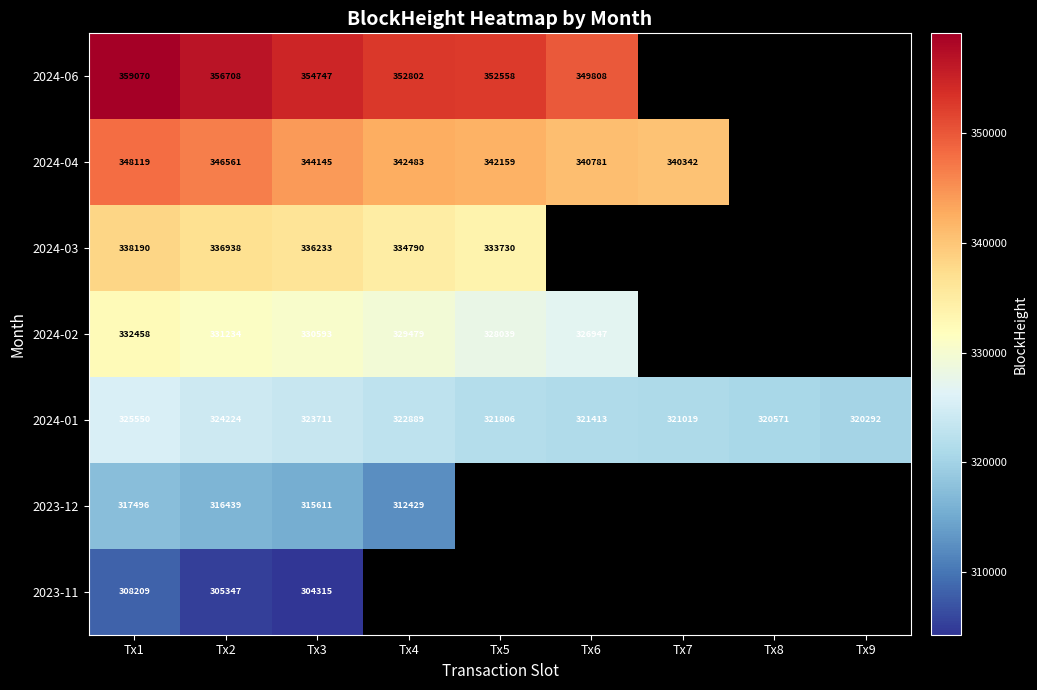

At Tx1, list the series in order from largest to smallest.

2024-06, 2024-04, 2024-03, 2024-02, 2024-01, 2023-12, 2023-11